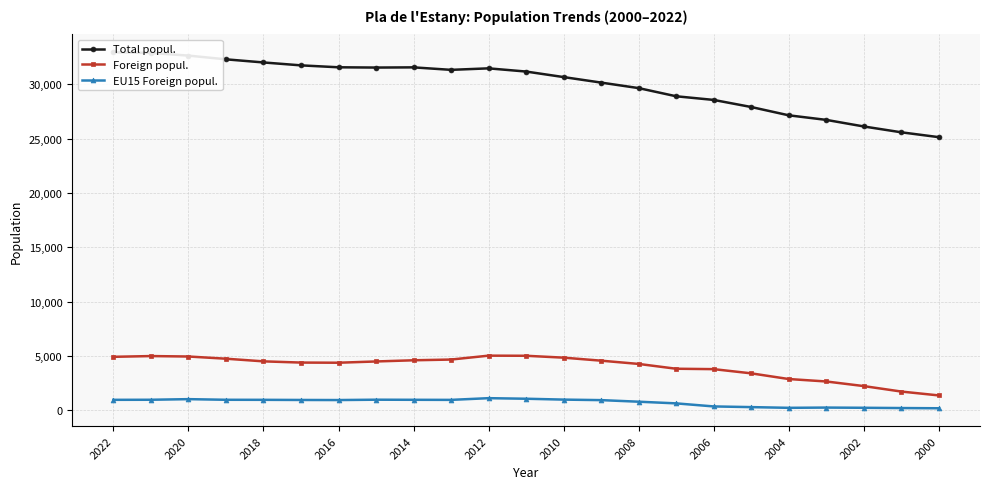

True or false: EU15 Foreign popul. and Foreign popul. intersect in this chart.

False